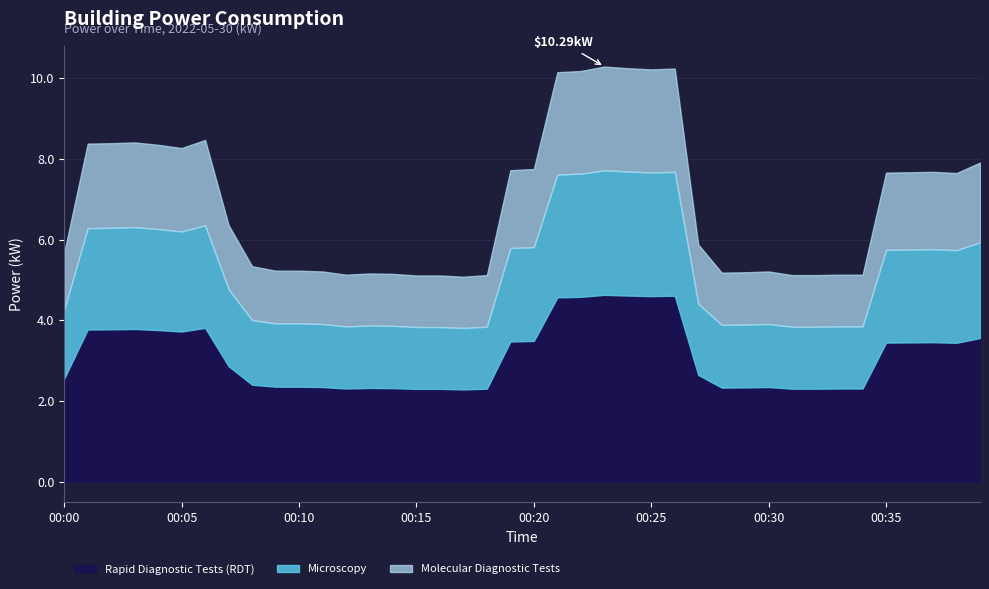

True or false: the data shows 2.9 at 00:09.

False